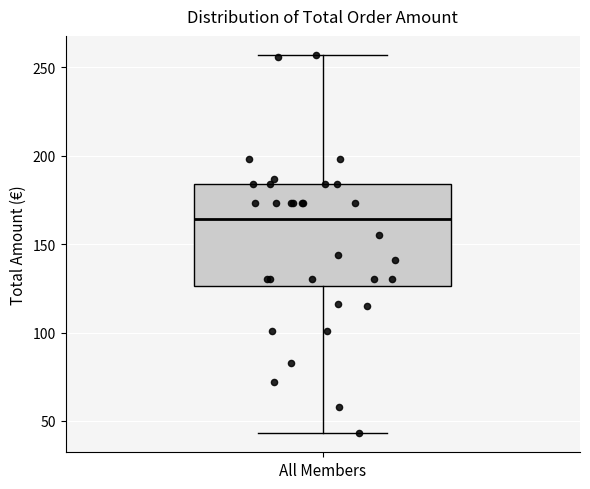

Read this box plot against the y-axis: the position of the median line, the range covered by the box, and the ends of both whiskers. The values are not printed on the chart, so give them approximately, as read against the axis.

median 165, box 125 to 185, whiskers 45 to 255